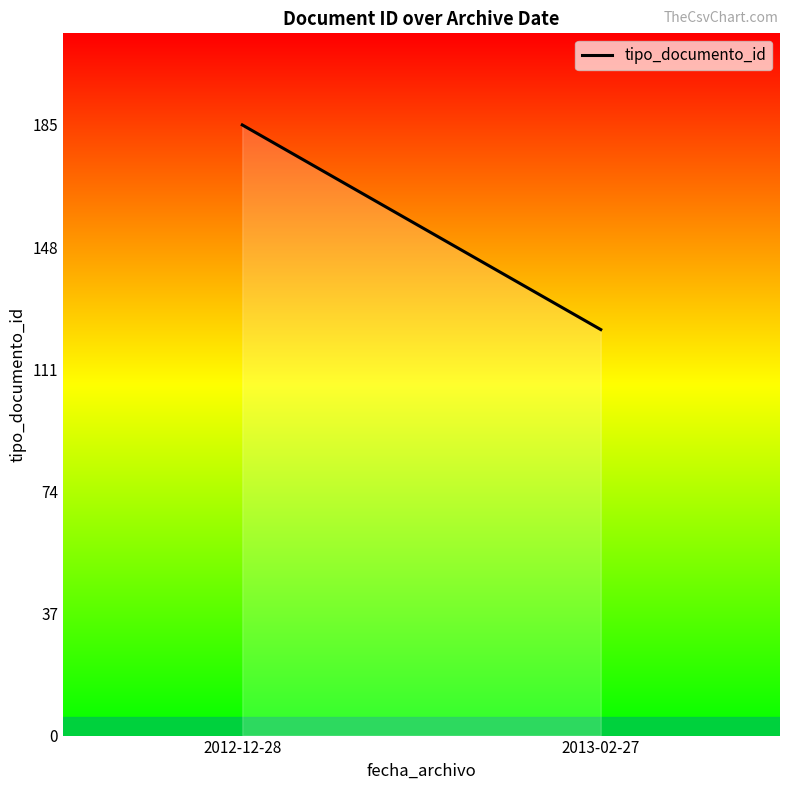

How many values are between 123 and 185?

2